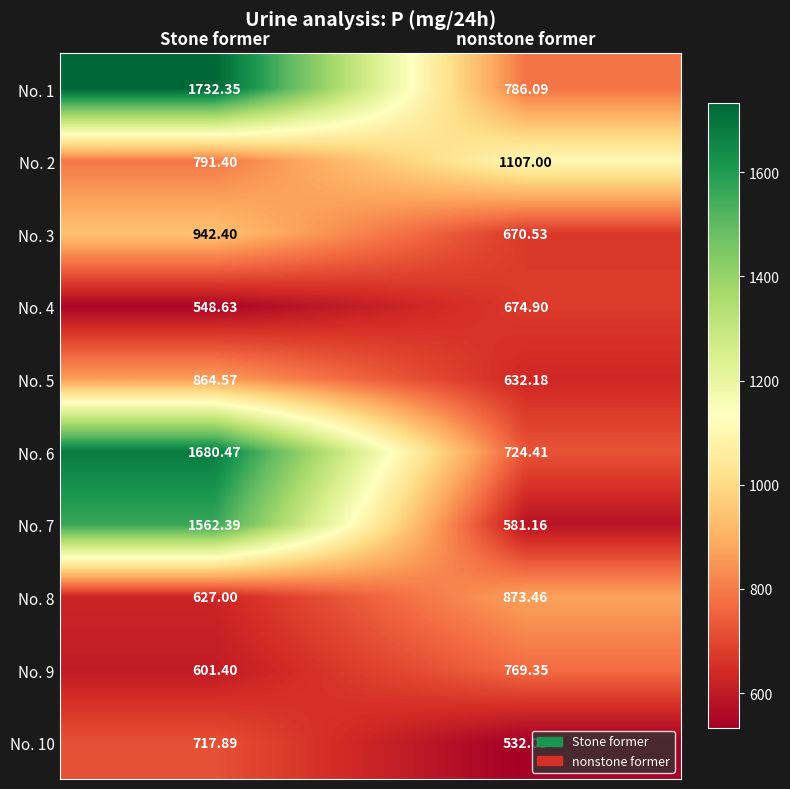

Which series has the largest range (max minus min)?

No. 7